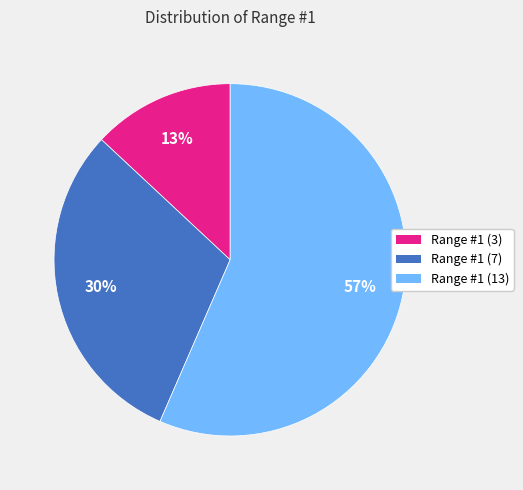

Is it true that Range #1 (3) is 7% of the pie?

False